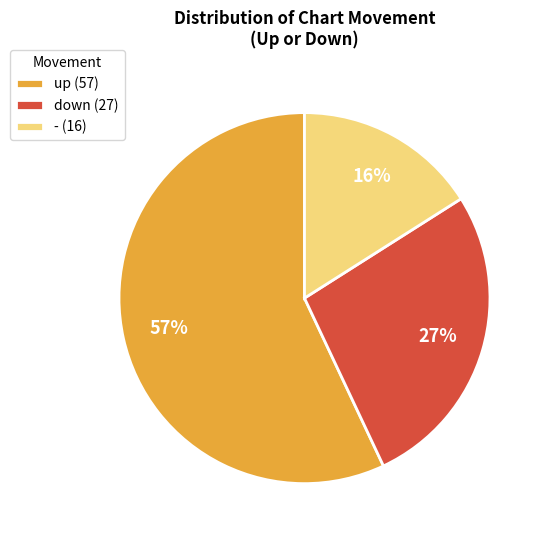

The - slice represents 16% of the pie. True or false?

True